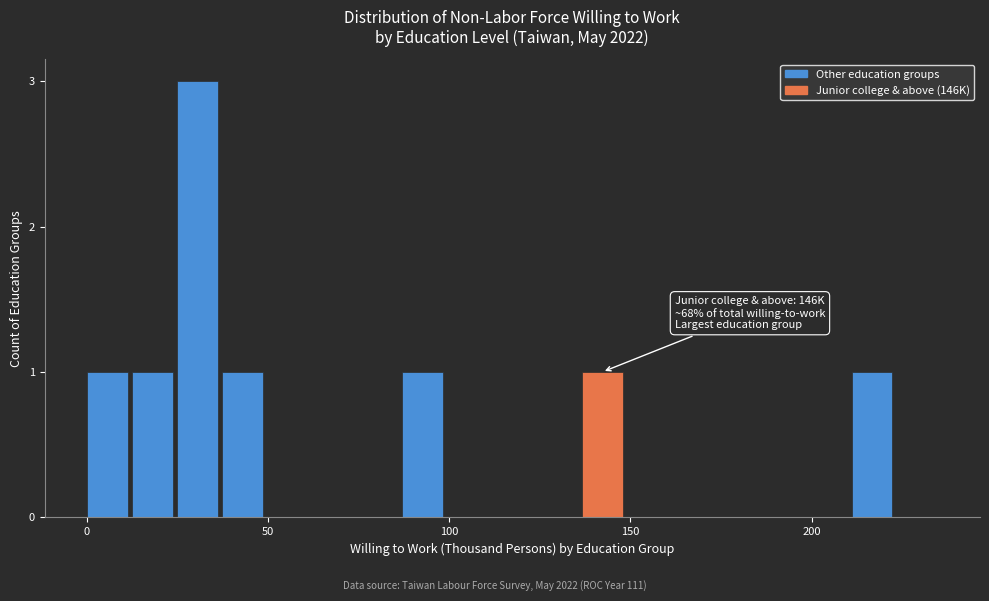

Read against the x-axis, roughly where is the centre of the tallest bar?

30